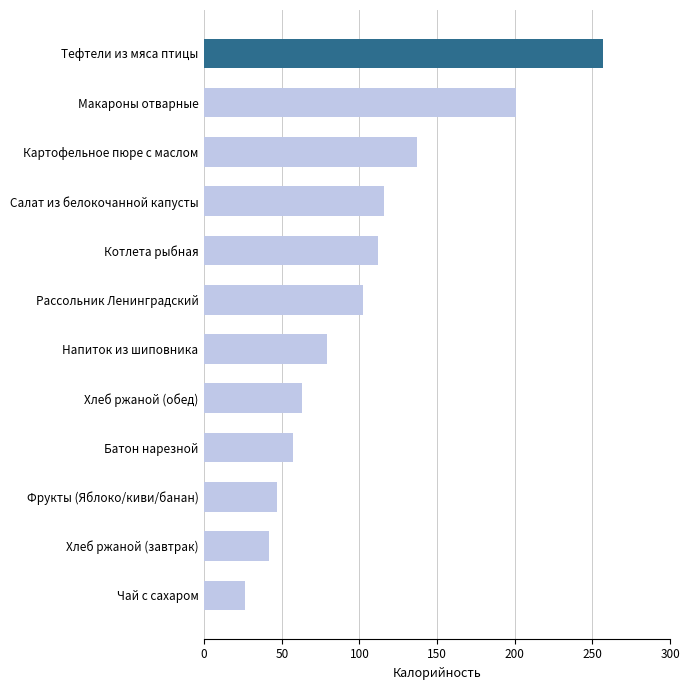

Does the chart contain stacked bars?

No